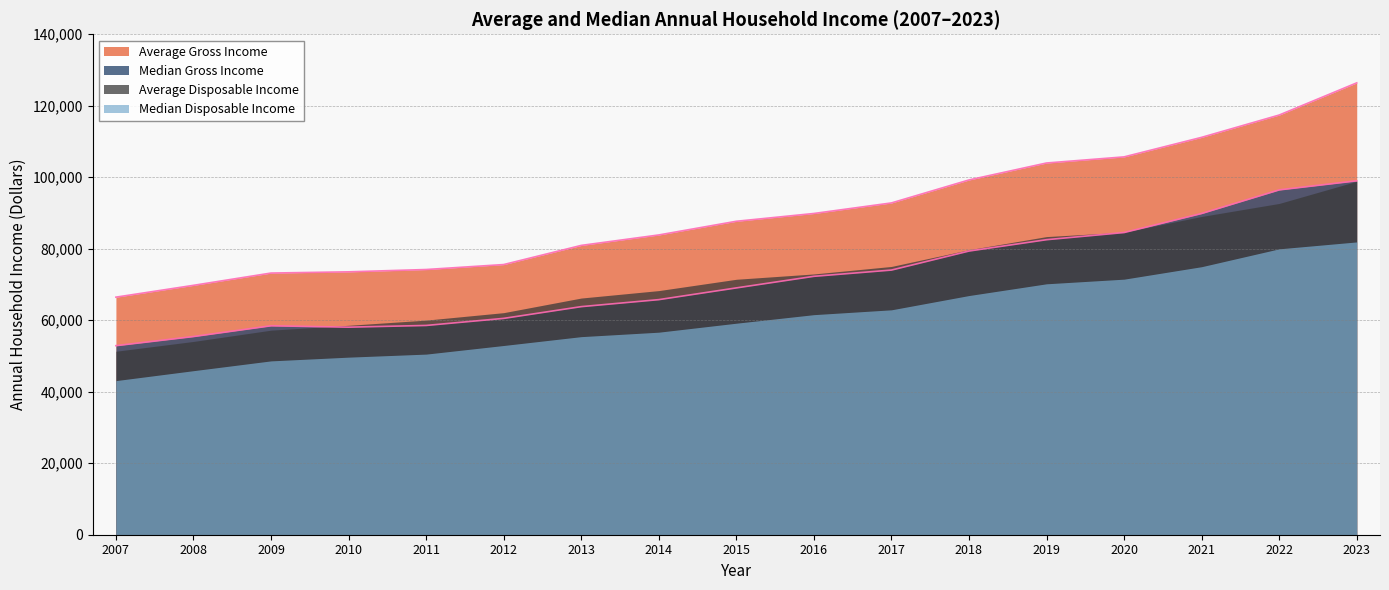

Between 2012 and 2017, which series saw the biggest shift?

Average Gross Income